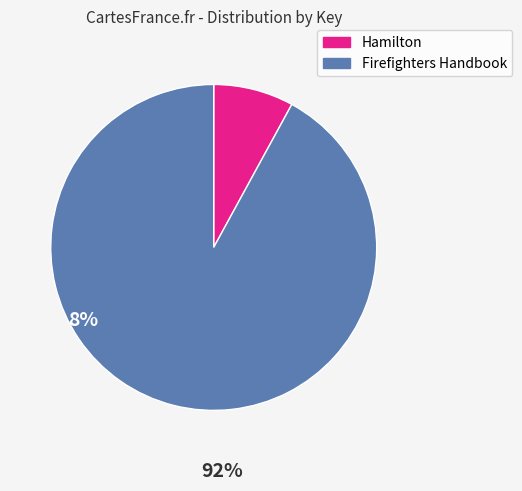

Is it true that Hamilton is 8% of the pie?

True